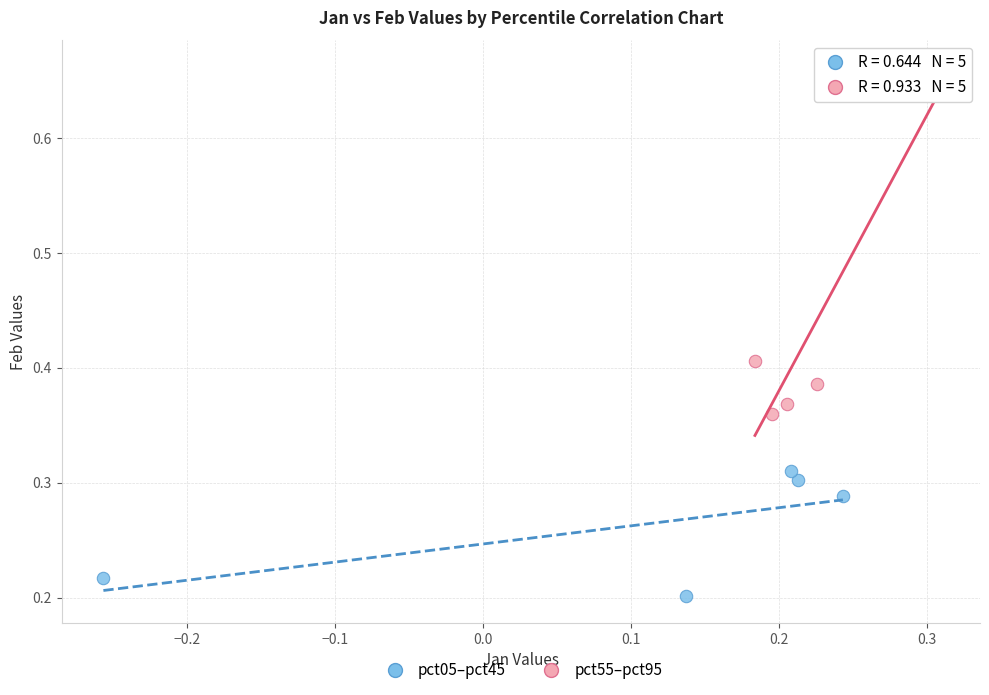

Which series contains the lowest Y value?

pct05–pct45